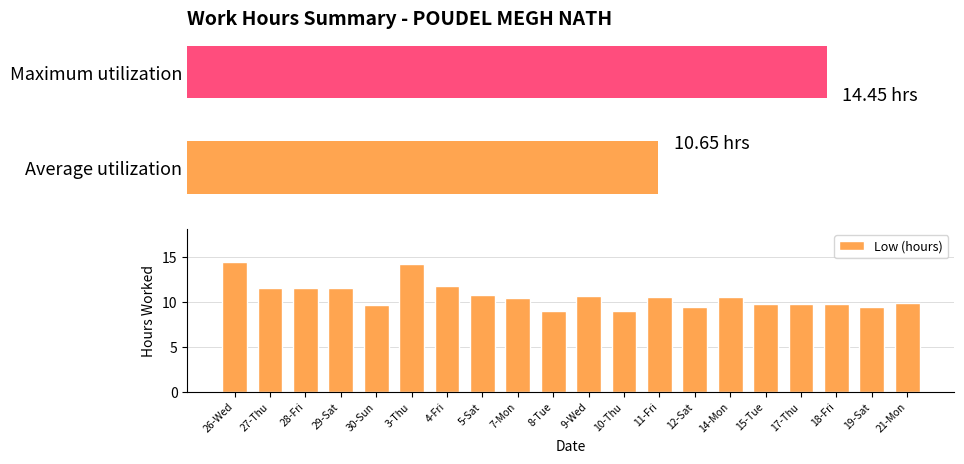

What is the average value?

10.7